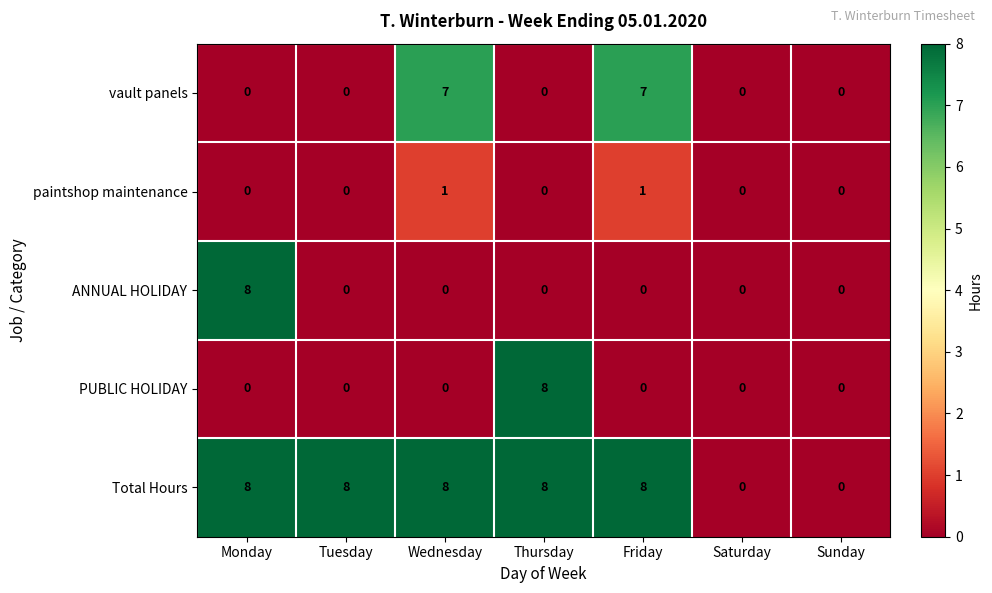

What is the greatest value displayed?

8